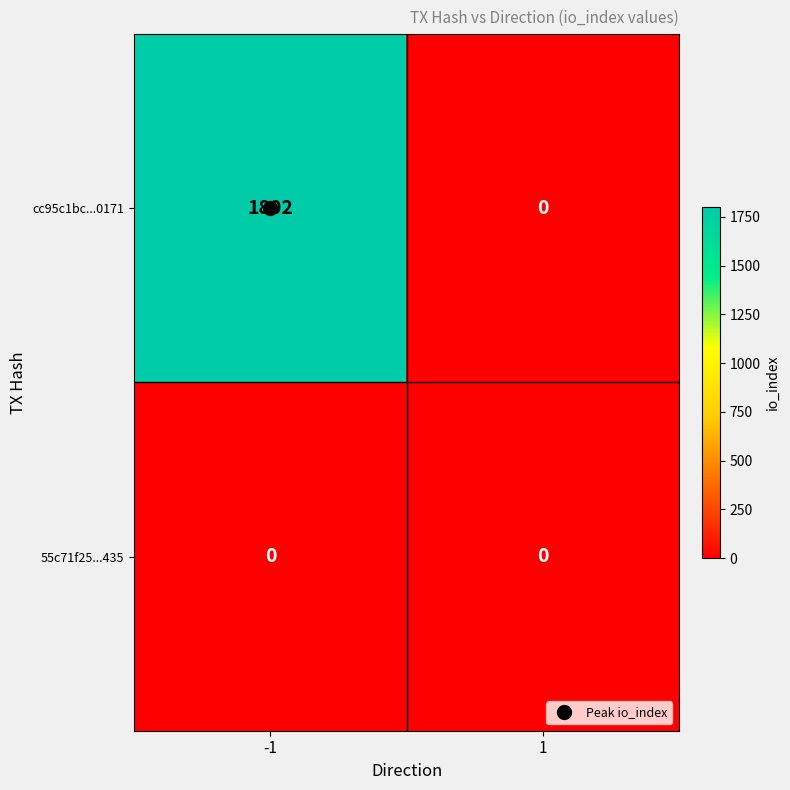

What is the greatest value displayed?

1802